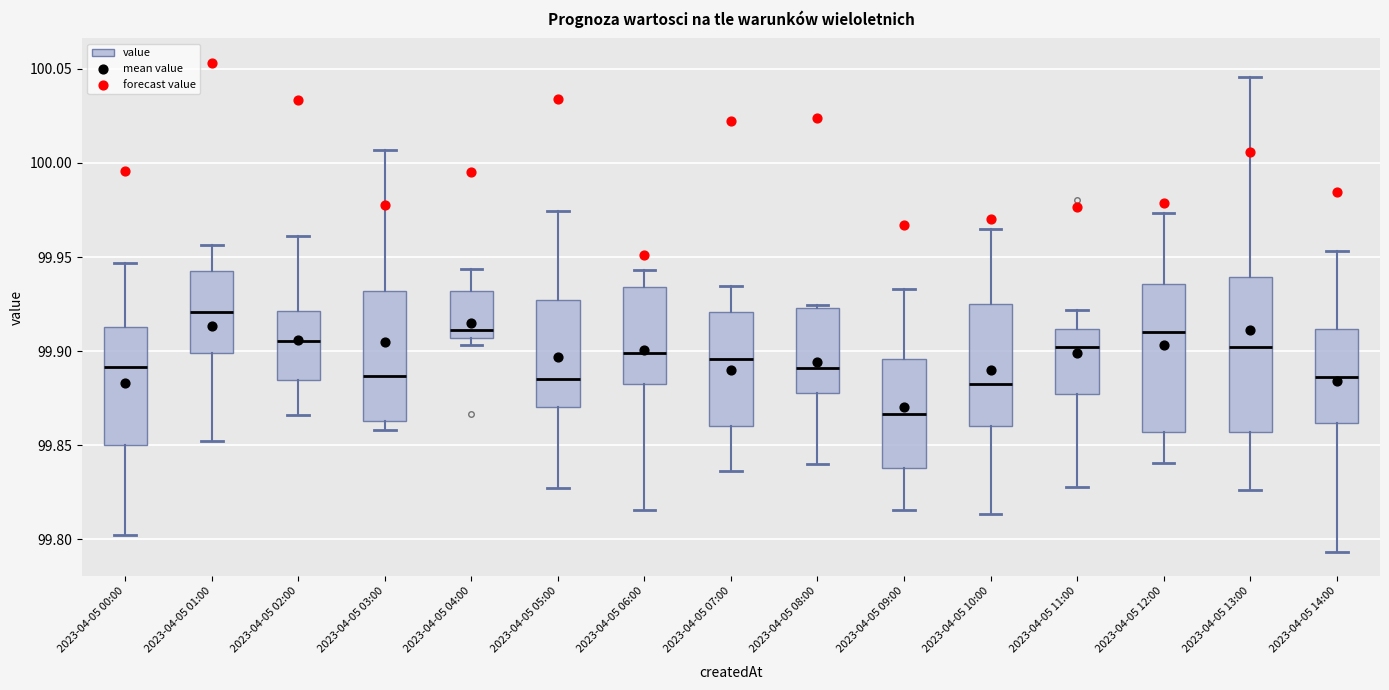

Where is the lower edge of the box for 2023-04-05 08:00 on the y-axis? The values are not printed on the chart, so give them approximately, as read against the axis.

99.880